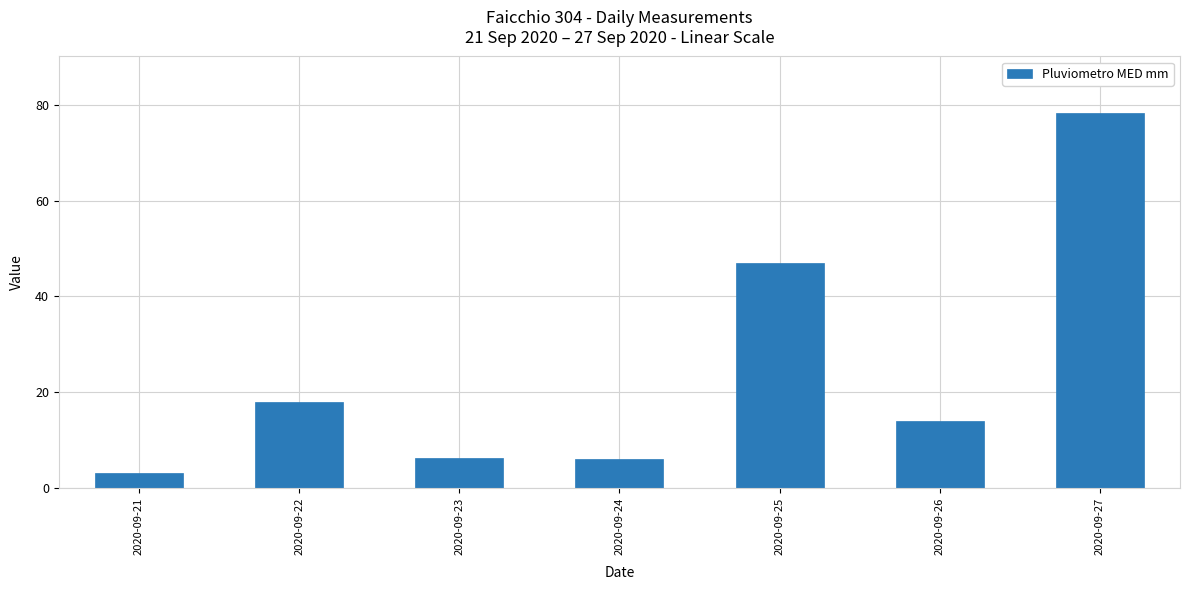

Read the value at 2020-09-21.

3.0